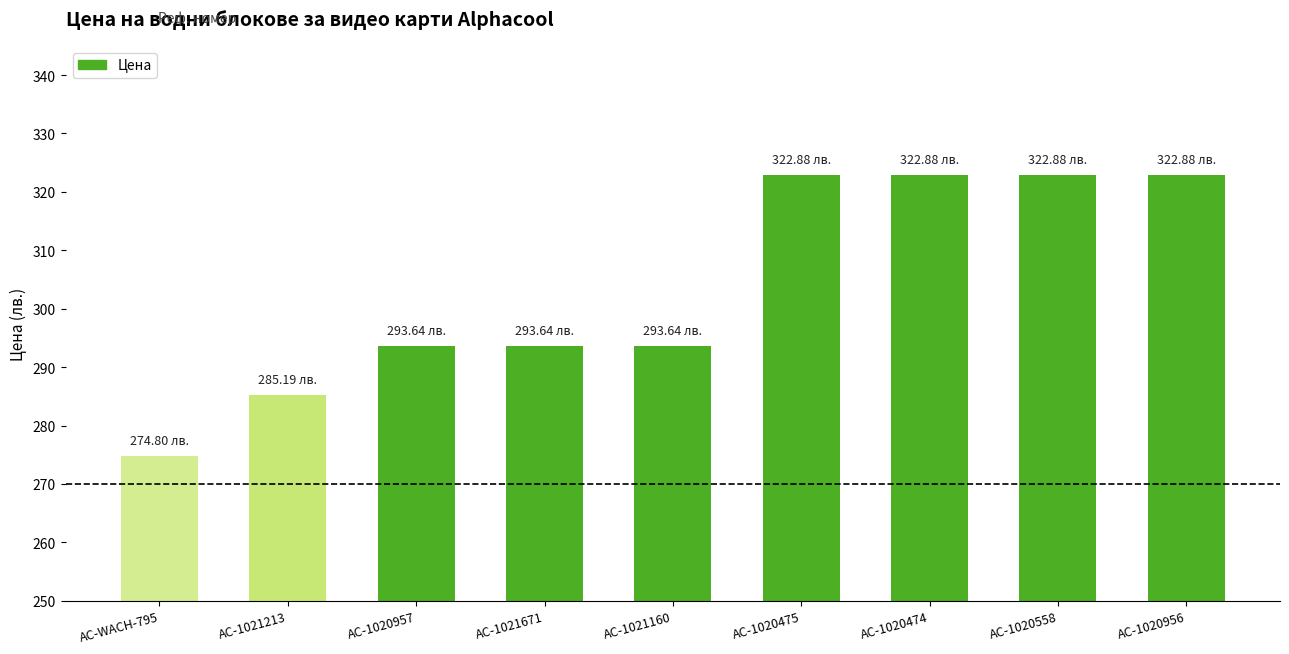

What is the smallest value displayed?

274.8